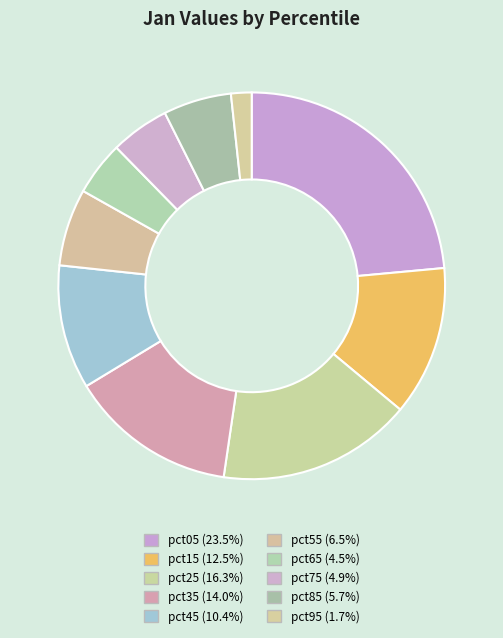

Between pct95 and pct45, which is larger?

pct45